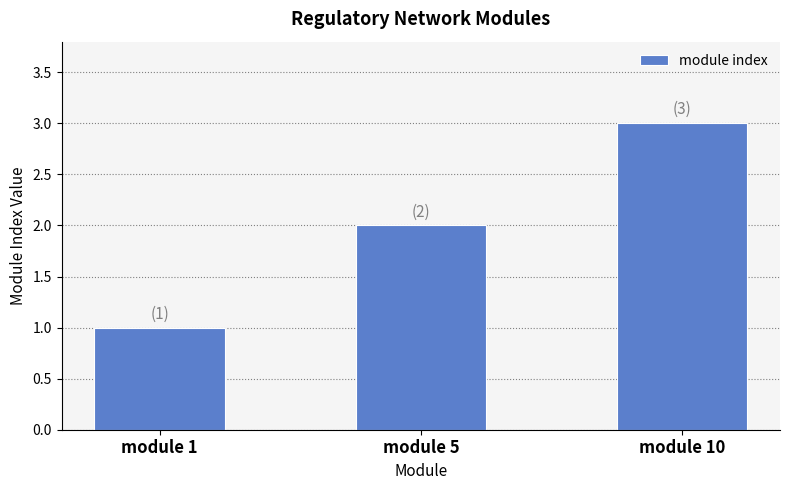

How many series are shown in this chart?

1